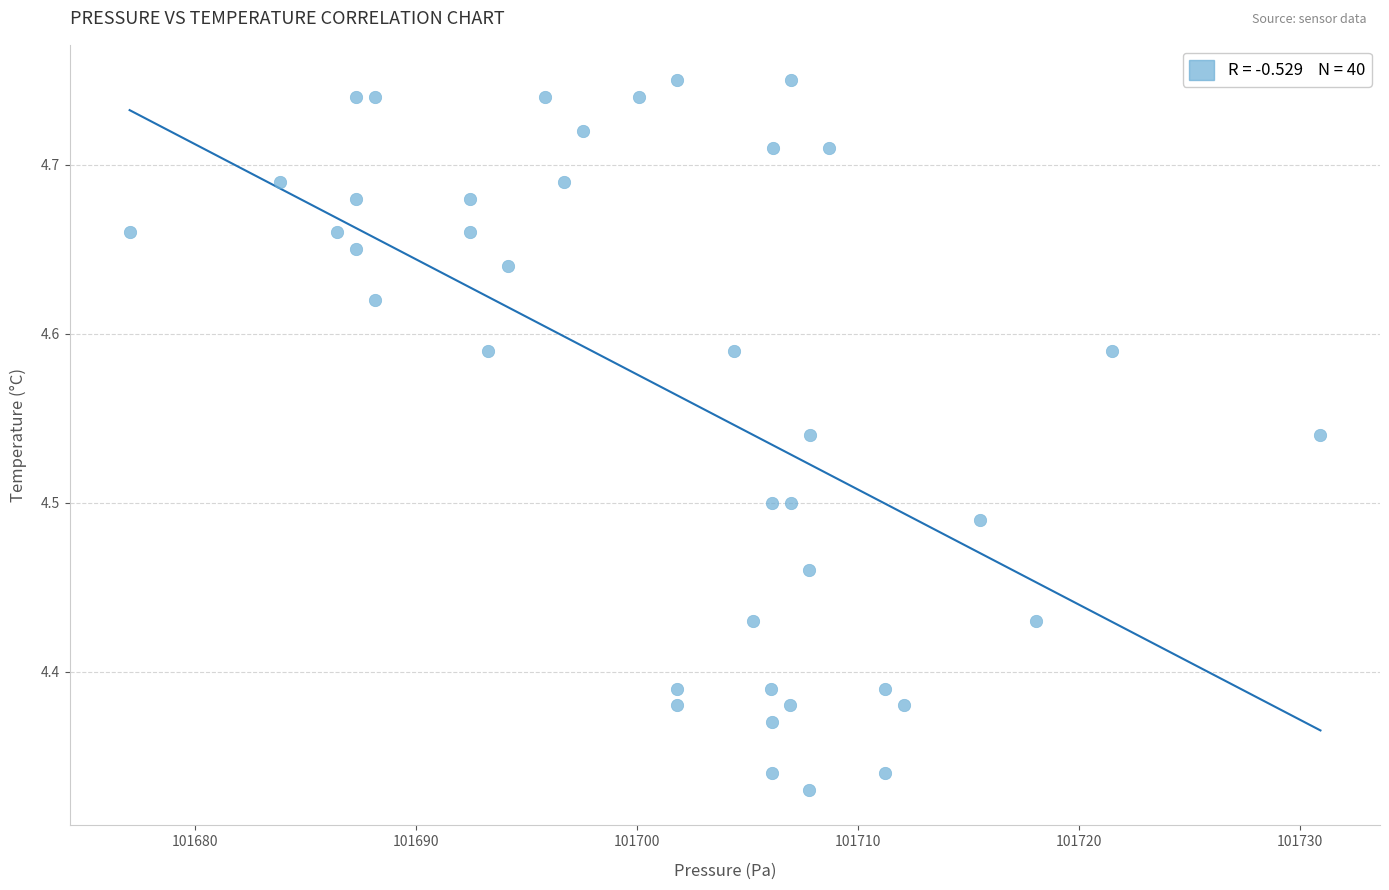

What is the range of X values (max minus min)?

53.9